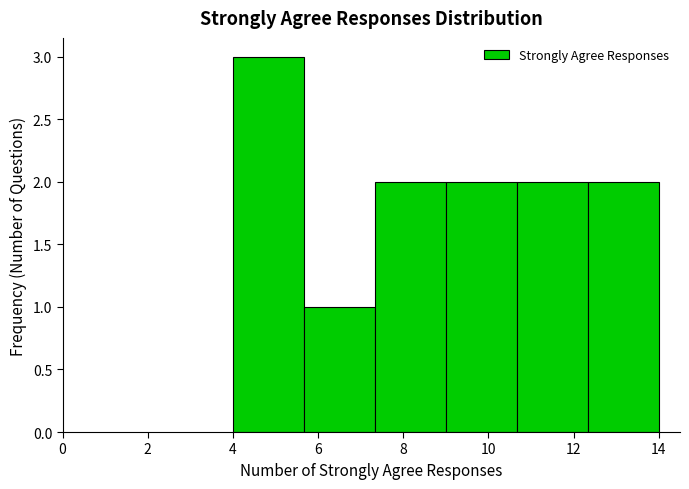

Reading left to right, list every bar in this chart as the range it spans on the x-axis followed by its height. Neither the bar edges nor the heights are printed on the chart, so give them approximately, as read against the axes.

4.0 to 5.6: 3
5.6 to 7.4: 1
7.4 to 9.0: 2
9.0 to 10.6: 2
10.6 to 12.4: 2
12.4 to 14.0: 2